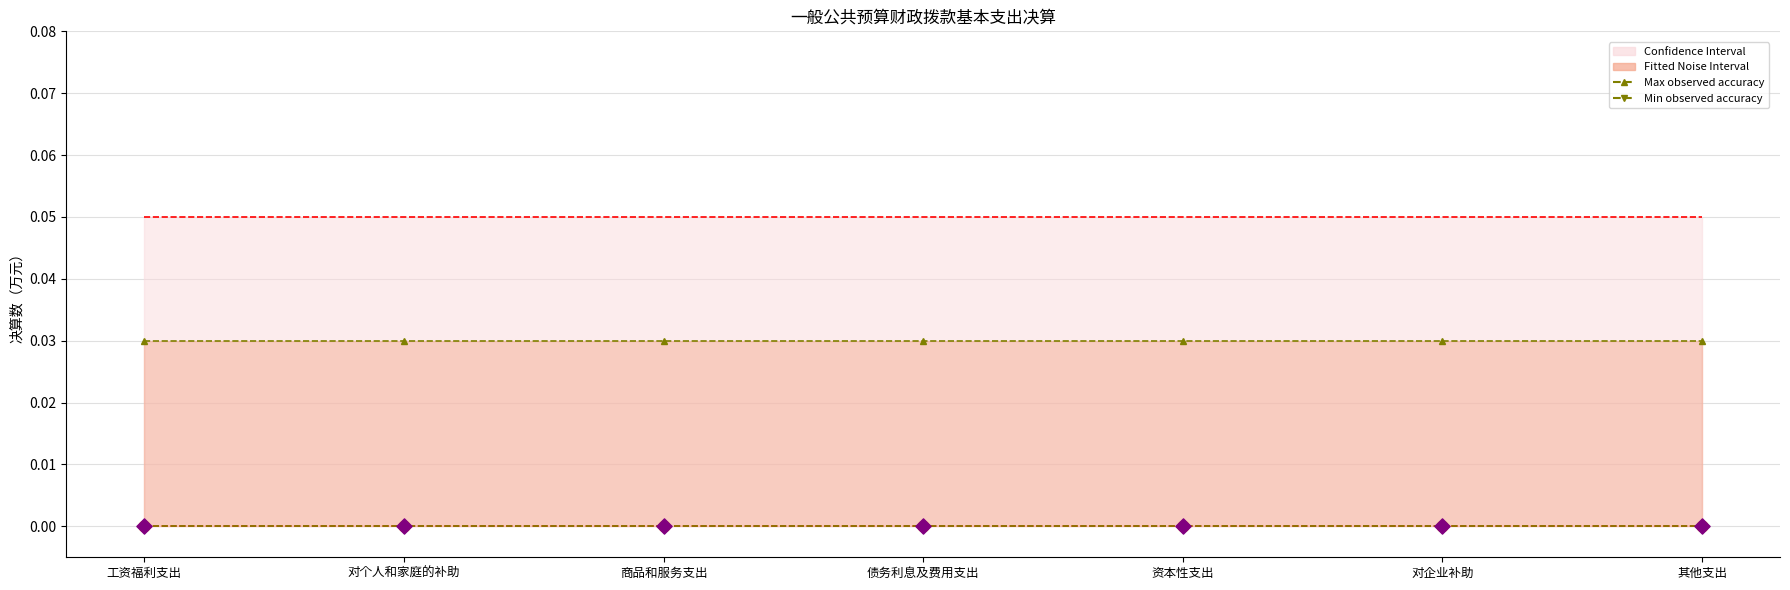

At how many categories does at least one series exceed 0?

7